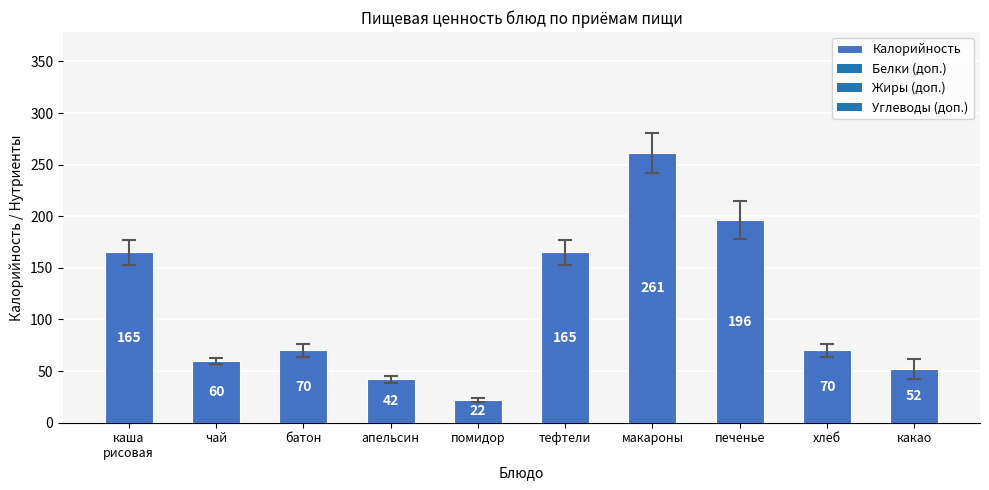

Read the value at помидор, to the nearest 10.

20